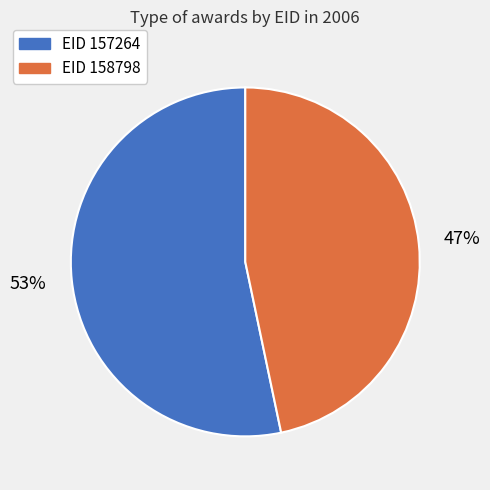

Between EID 157264 and EID 158798, which is larger?

EID 157264